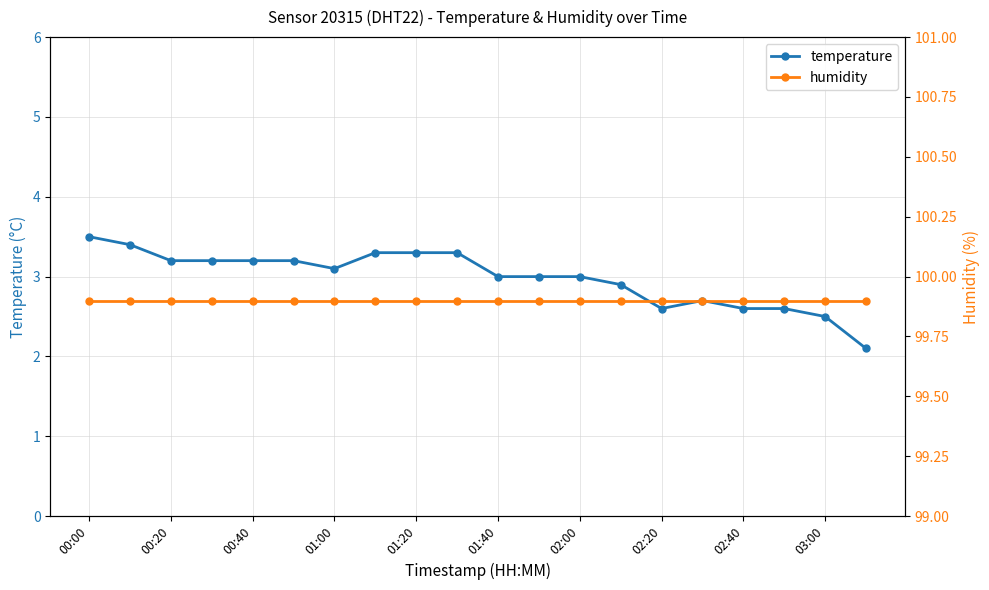

Is this an area chart (filled region under the line)?

No